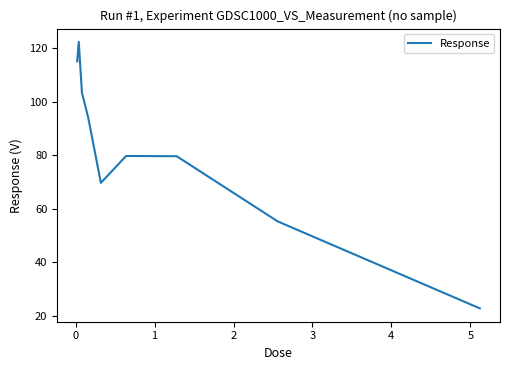

What is the difference between the maximum and minimum values?

99.7